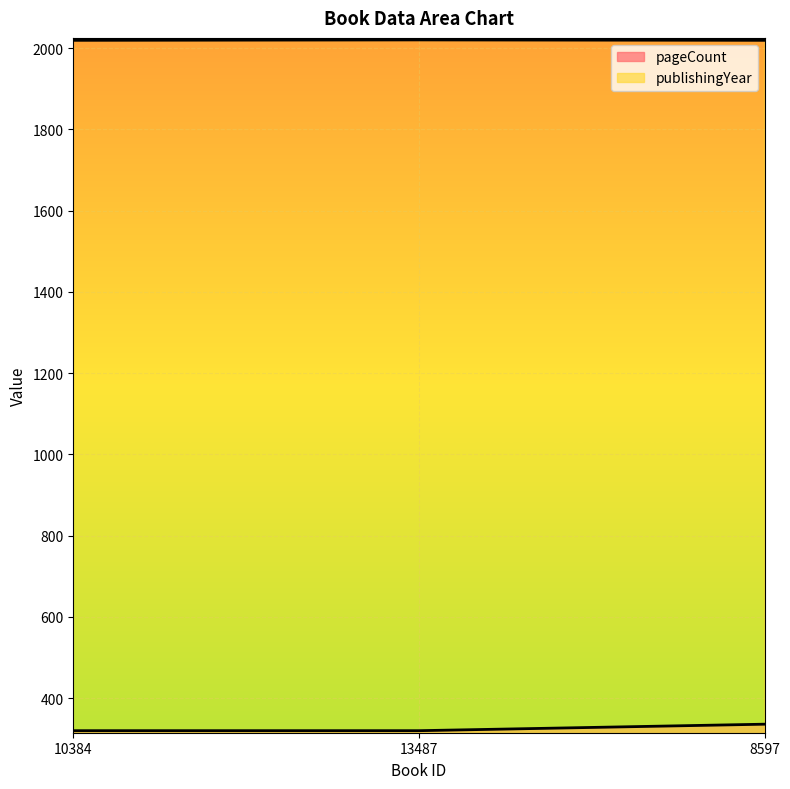

At how many categories does at least one series exceed 621?

3